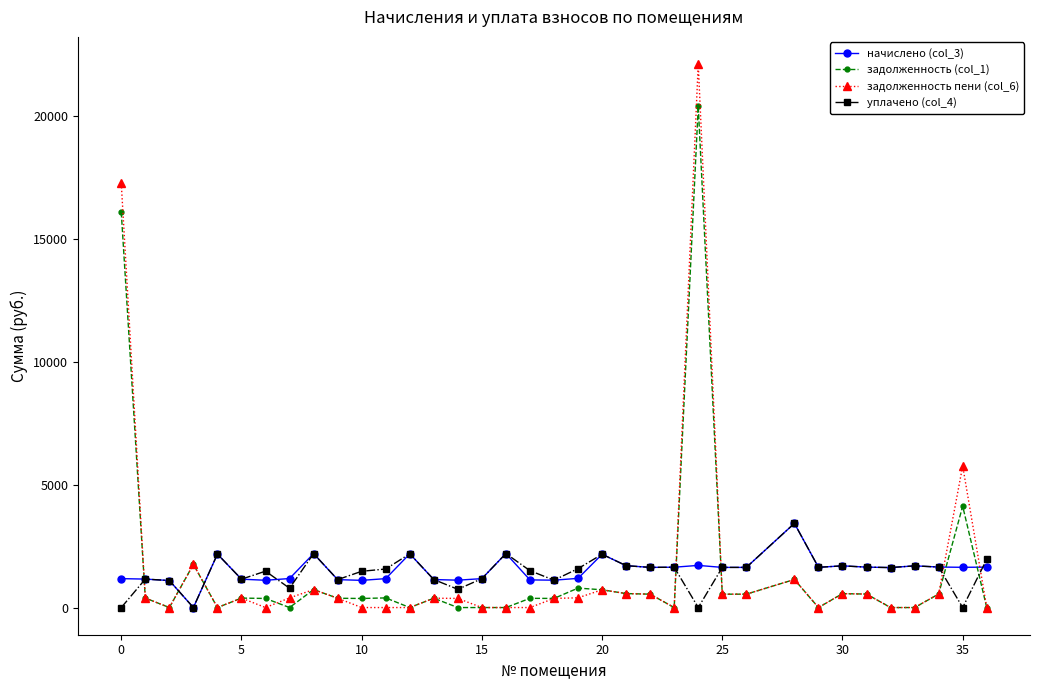

Which series has the widest spread of values?

задолженность пени (col_6)